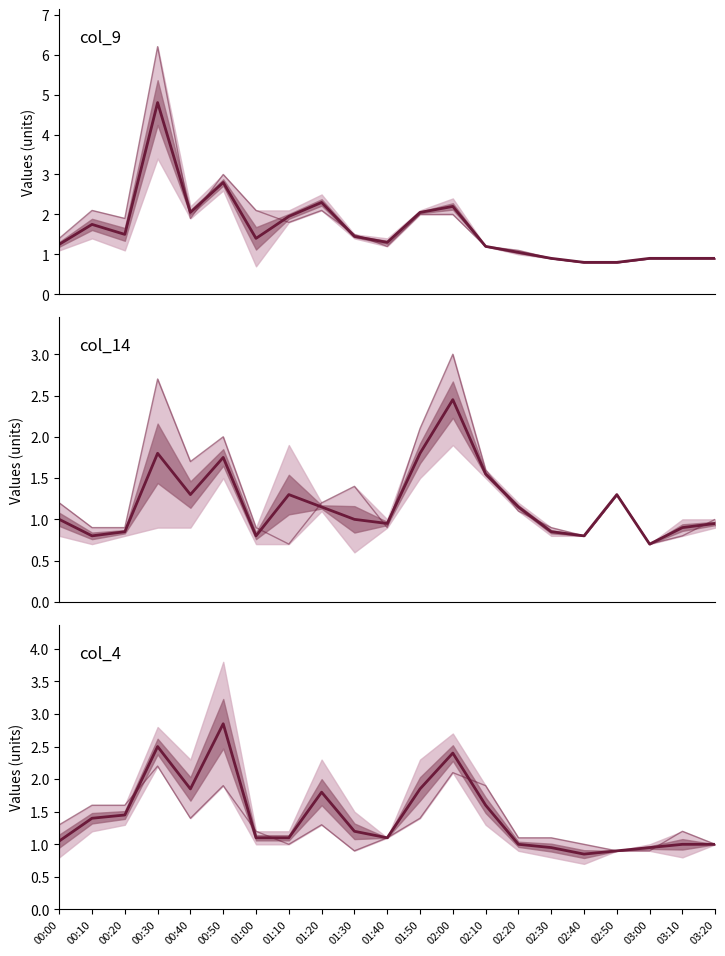

Where do col_14 and col_4 first cross each other?

01:00 and 01:10